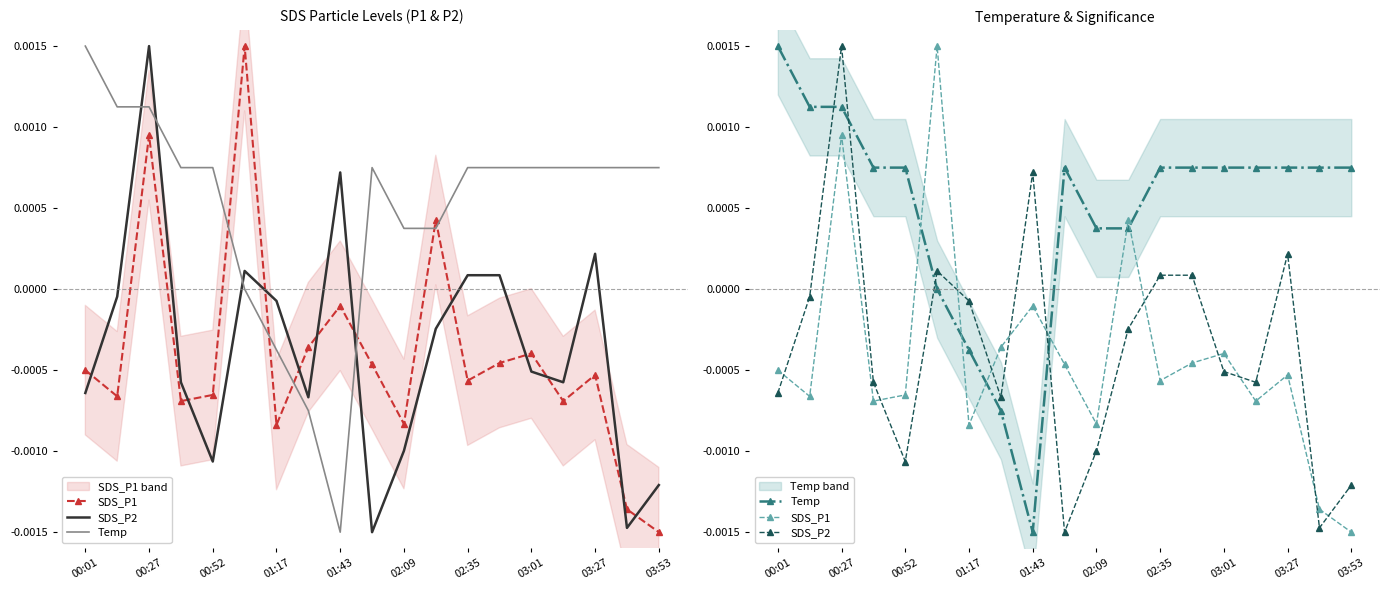

In SDS_P2, how many points are lower than both neighbors (excluding endpoints)?

5